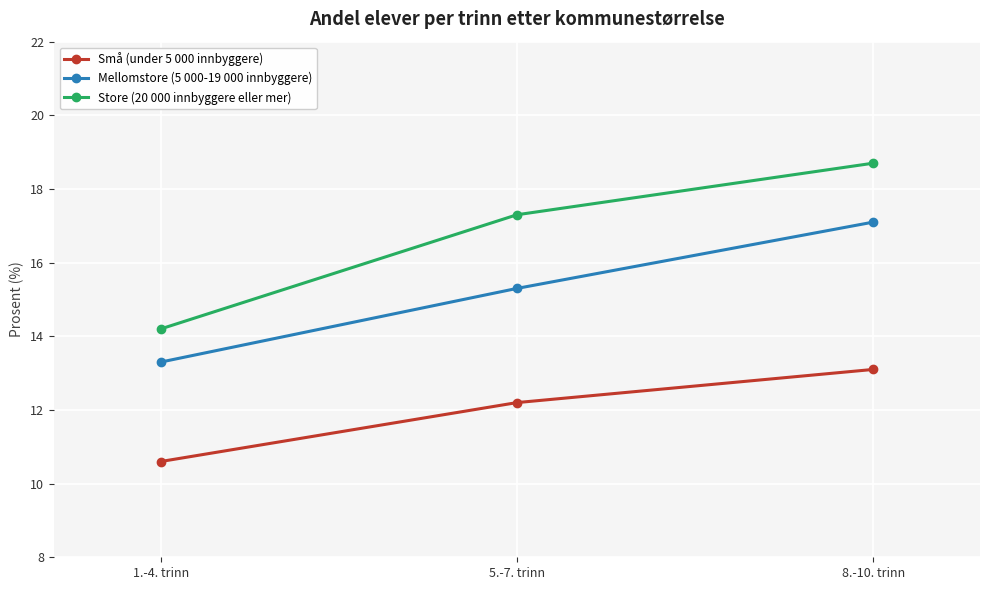

What is the highest value of the Små (under 5 000 innbyggere) series?

13.1